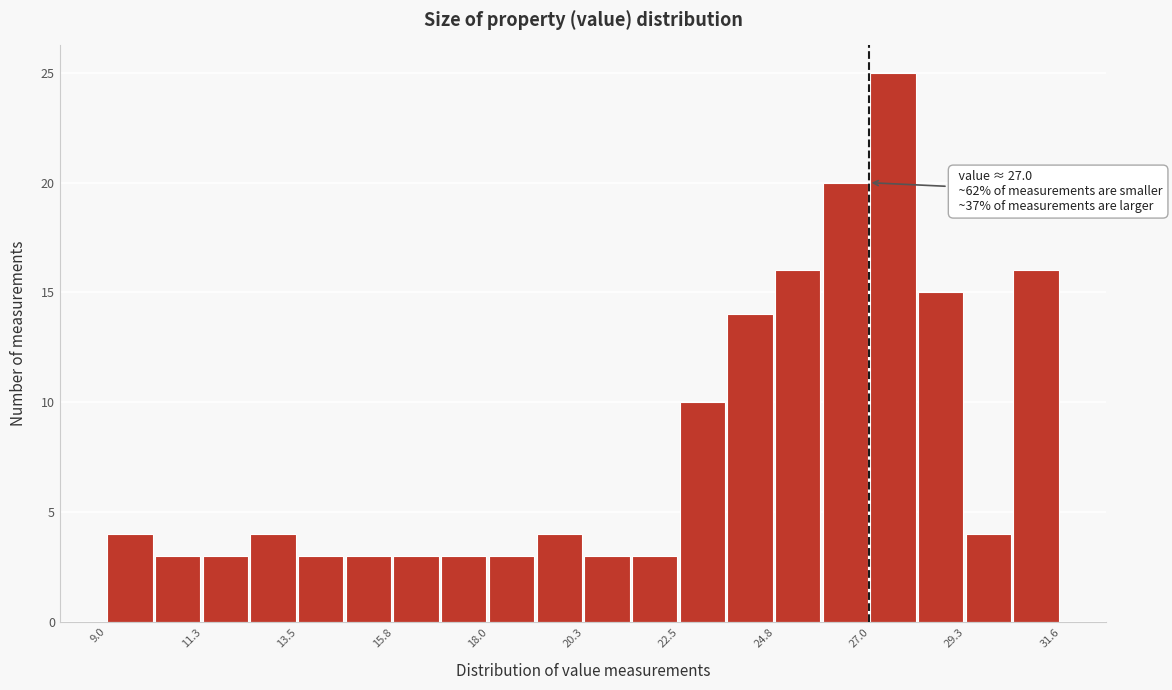

Read against the x-axis, roughly where is the centre of the tallest bar?

27.5